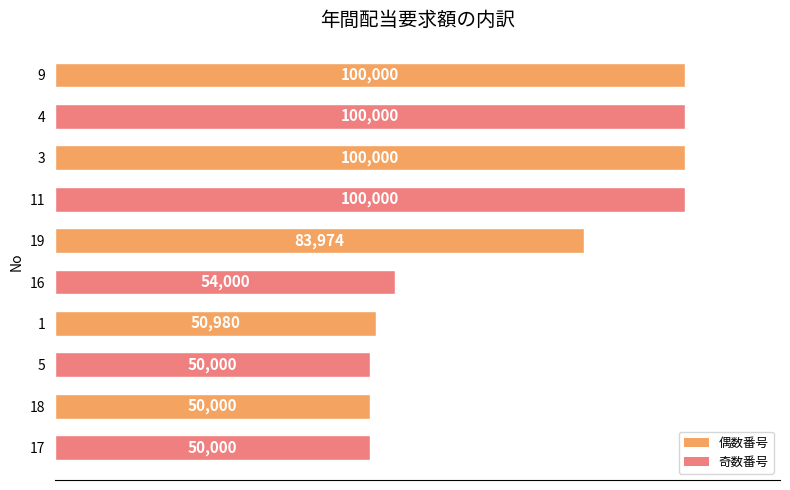

What is the value of the 10th bar from the top?

50000